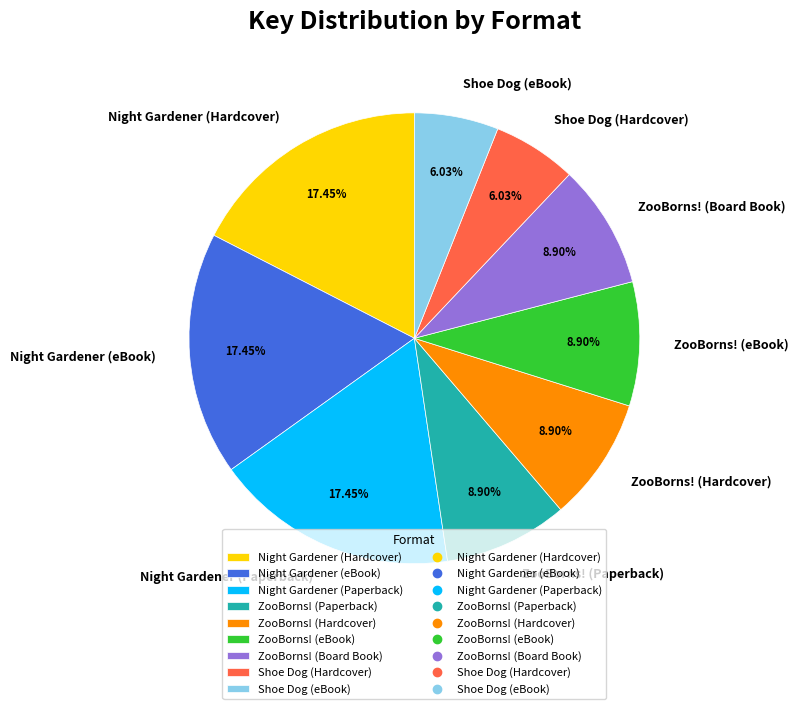

Is there any slice that represents more than half of the pie?

No